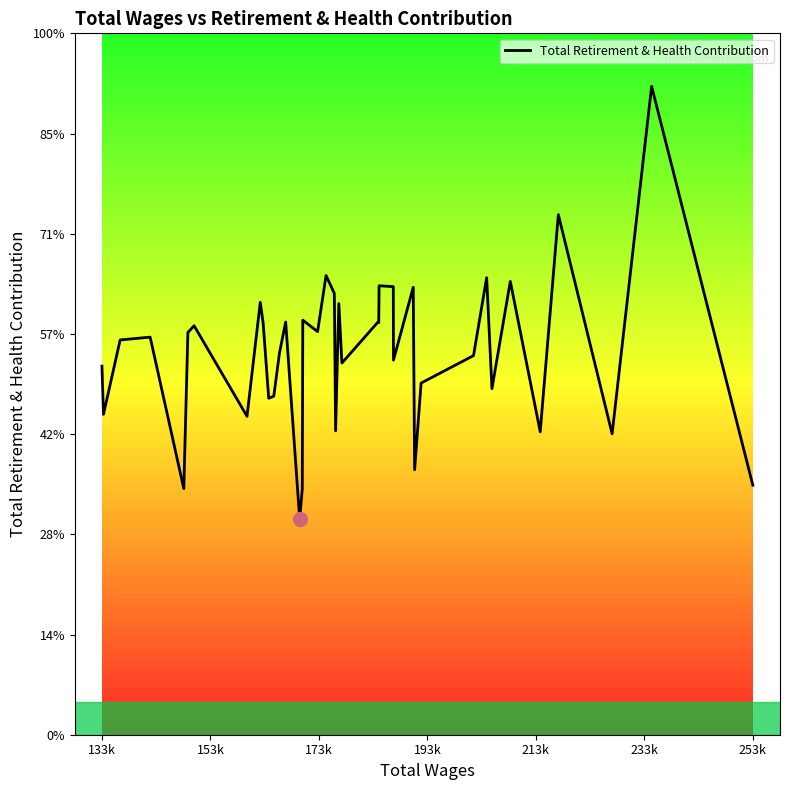

Does the chart display data point markers on the line(s)?

No